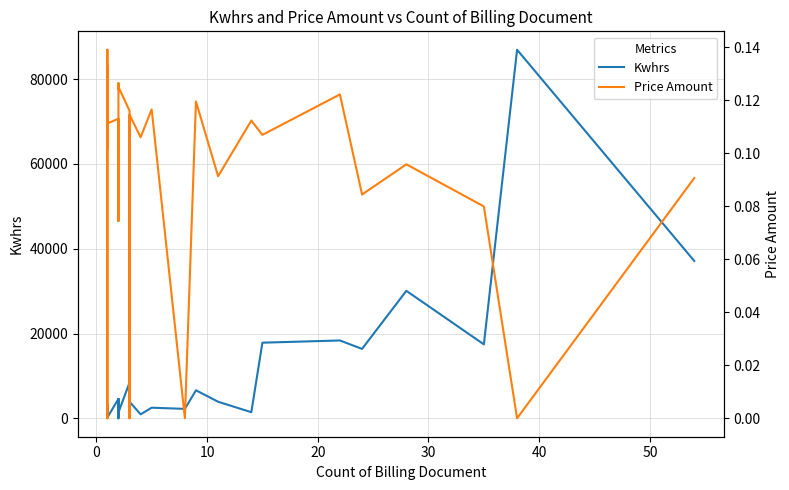

Is this an area chart (filled region under the line)?

No